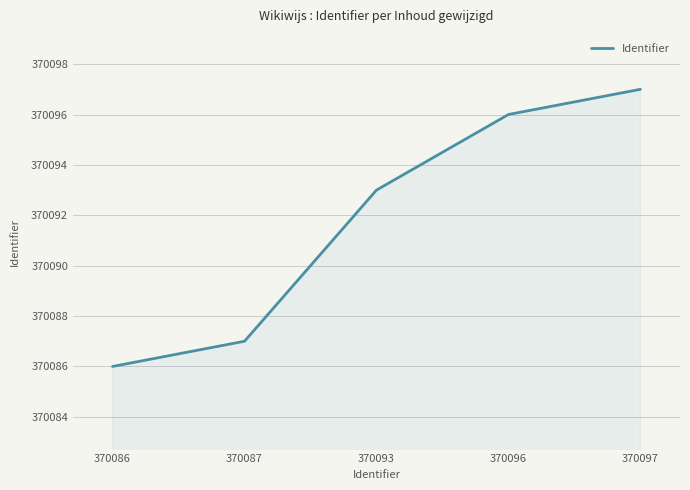

Between 370087 and 370093, which is larger?

370093